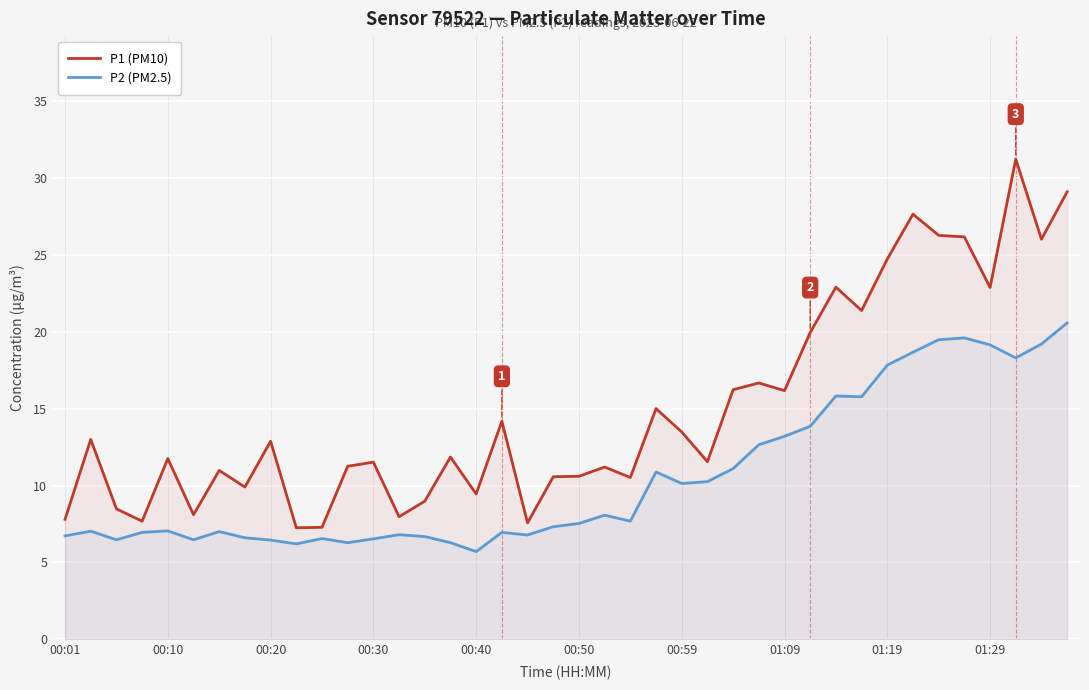

List the series in order of their overall mean, highest first.

P1 (PM10), P2 (PM2.5)